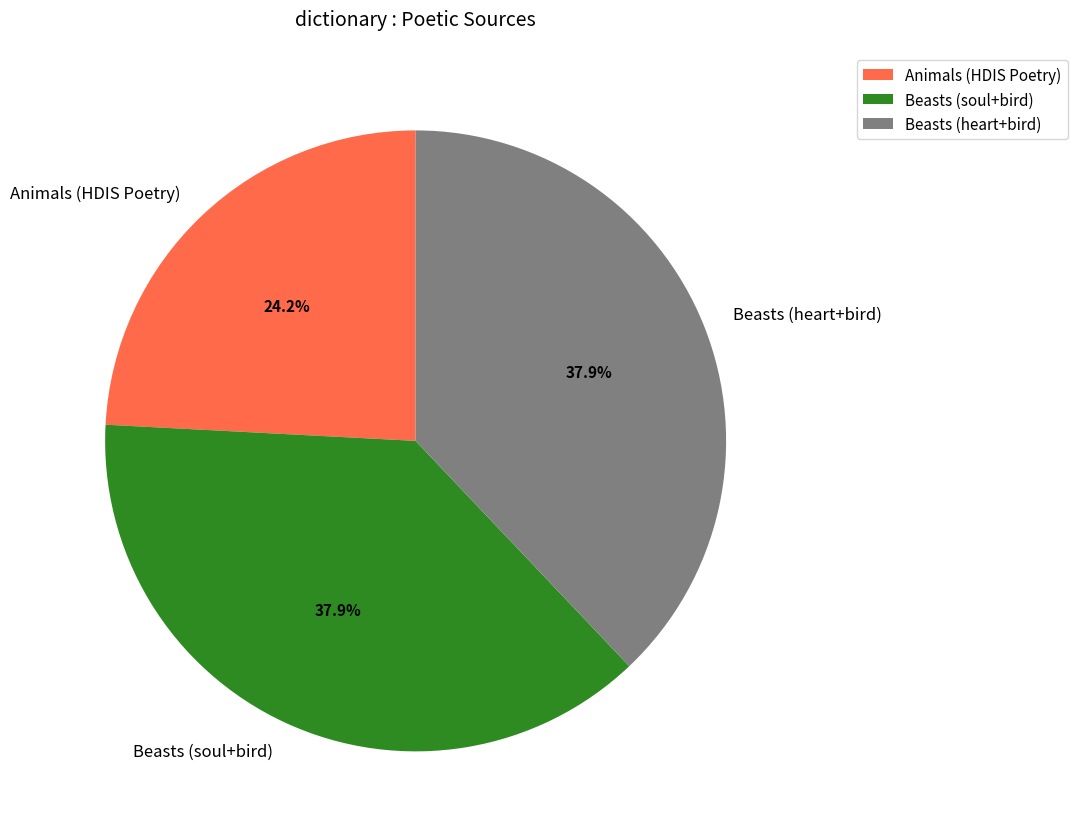

To the nearest percent, what portion does Beasts (soul+bird) represent?

38%